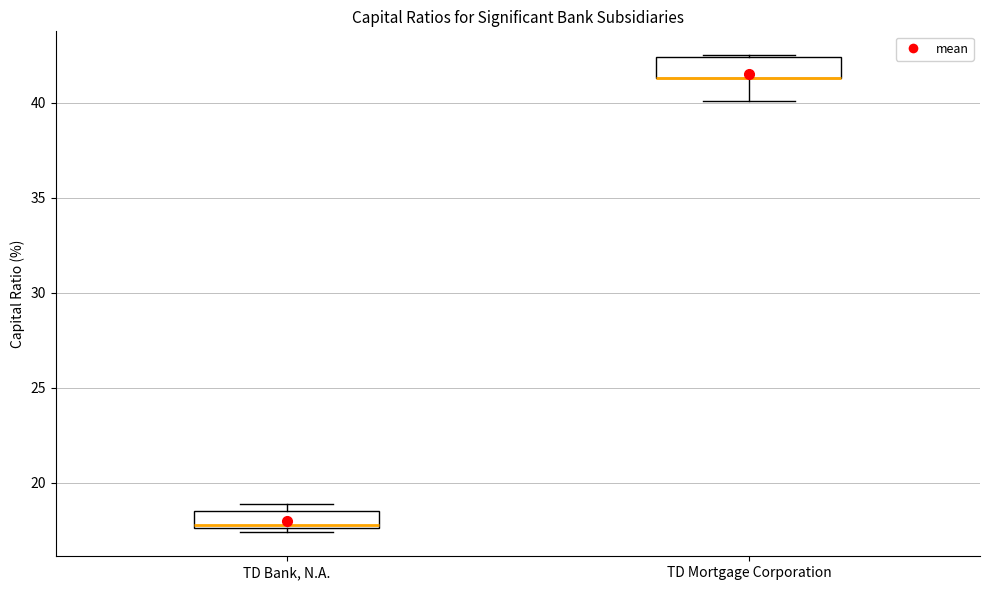

Where is the upper edge of the box for TD Bank, N.A. on the y-axis? The values are not printed on the chart, so give them approximately, as read against the axis.

18.5